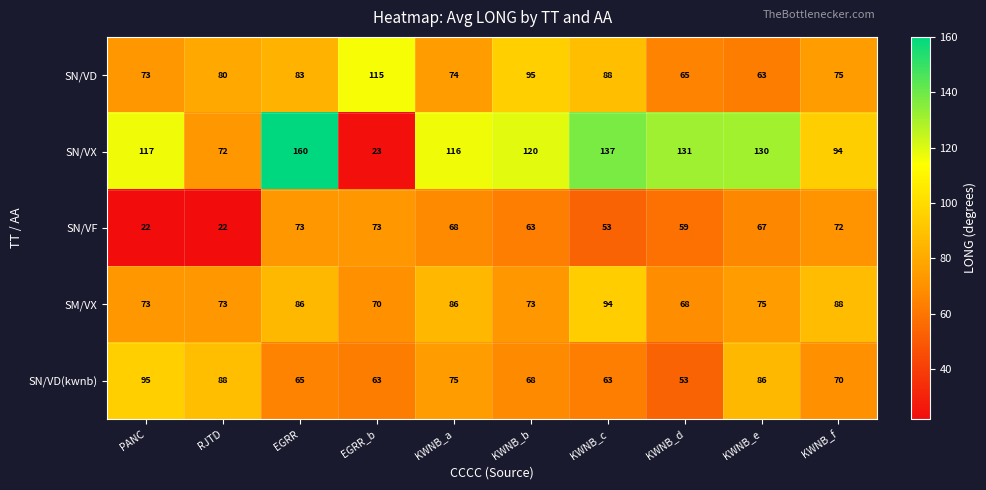

At which category is the sum across all series the highest?

EGRR